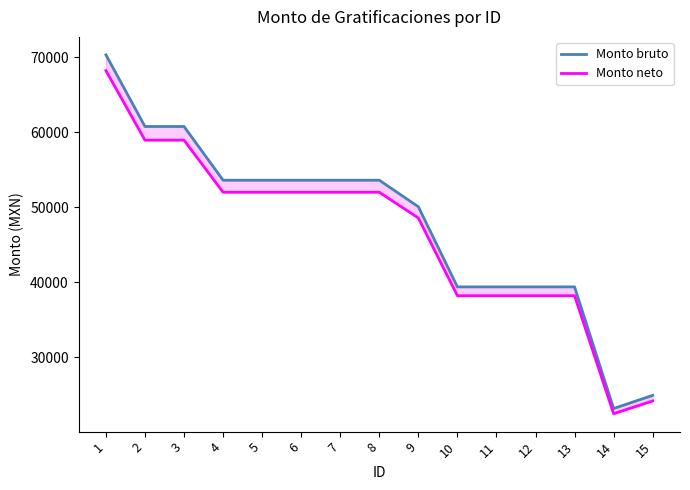

What is the difference between the maximum and minimum values in the Monto bruto series?

47227.3